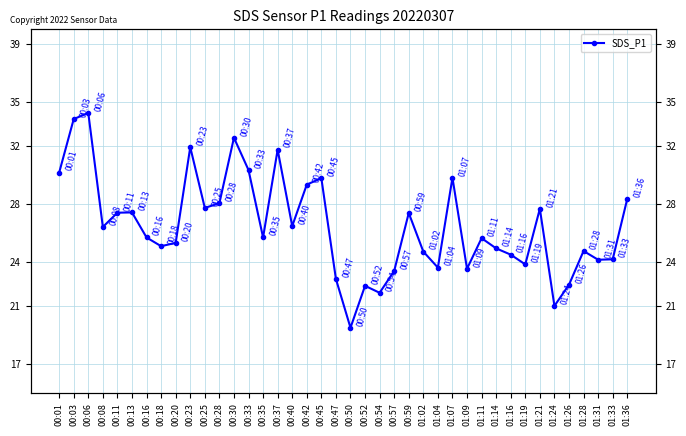

What is the minimum value shown in the chart?

19.5